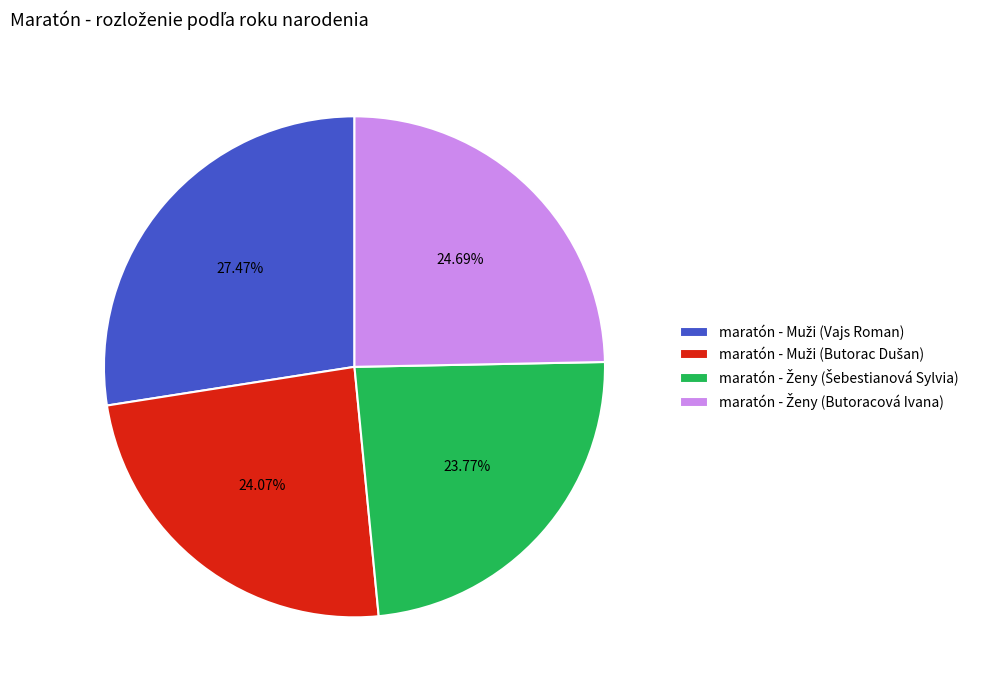

Is there any slice that represents more than half of the pie?

No